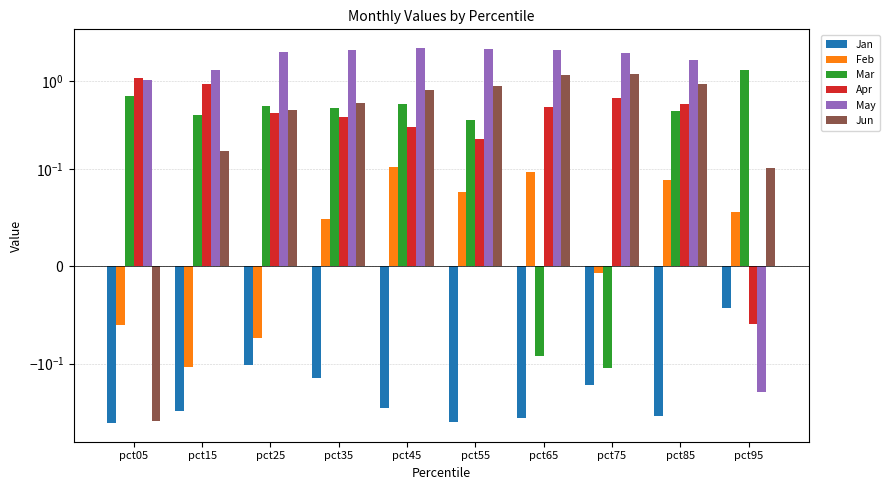

At which label is Mar closest to 0?

pct65